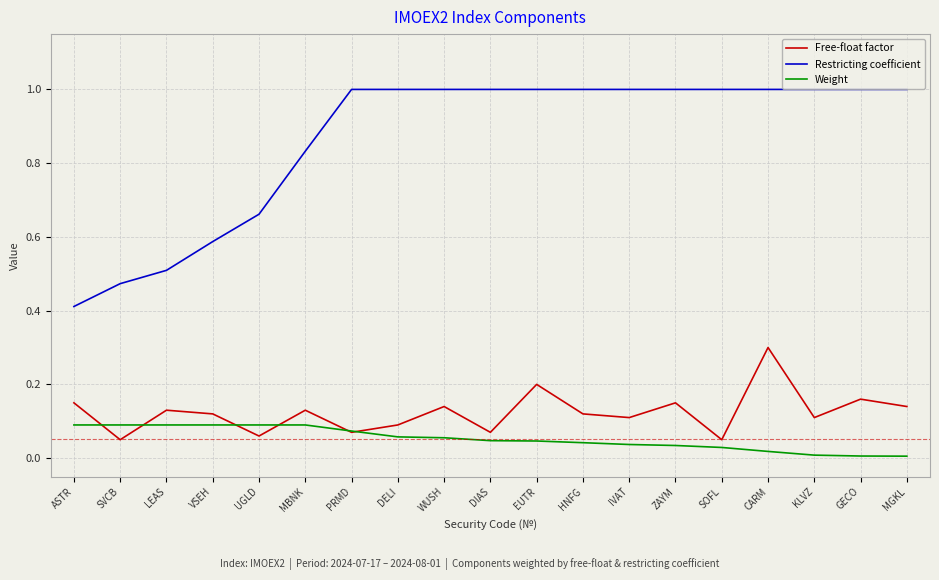

Rank the series at SVCB from lowest to highest value.

Free-float factor, Weight, Restricting coefficient